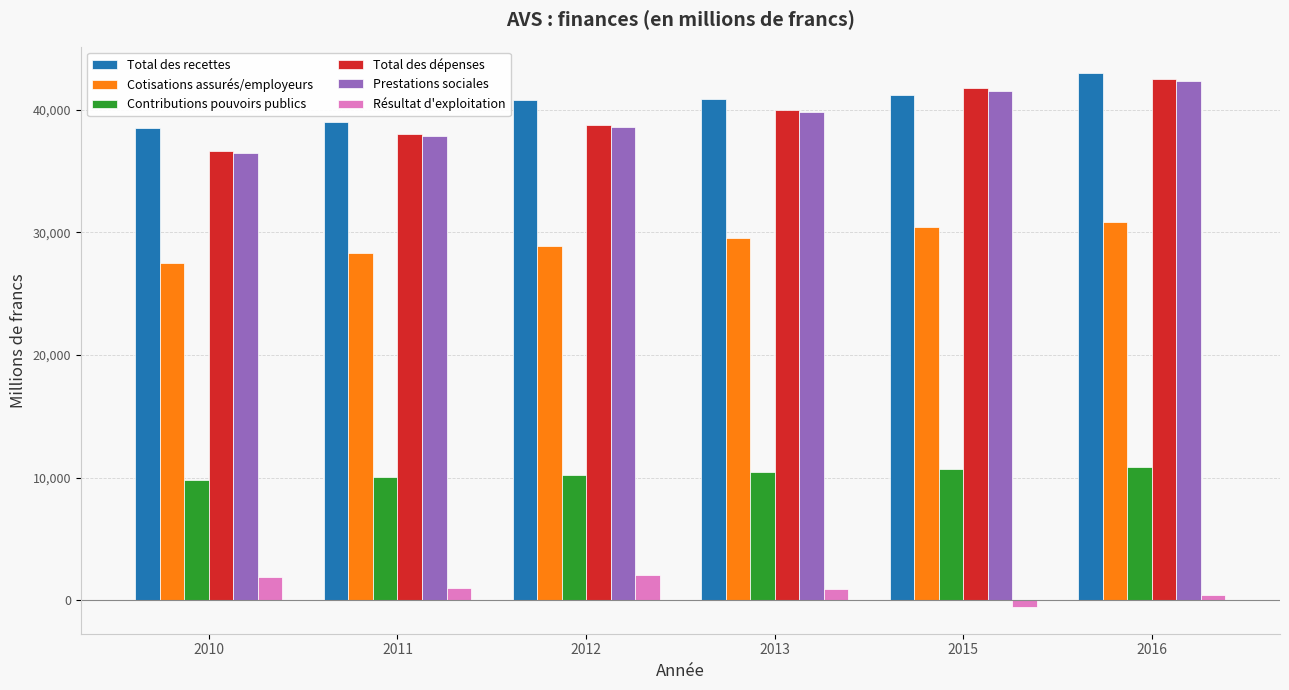

What is the difference between the second highest and minimum values in the Prestations sociales series?

5091.1